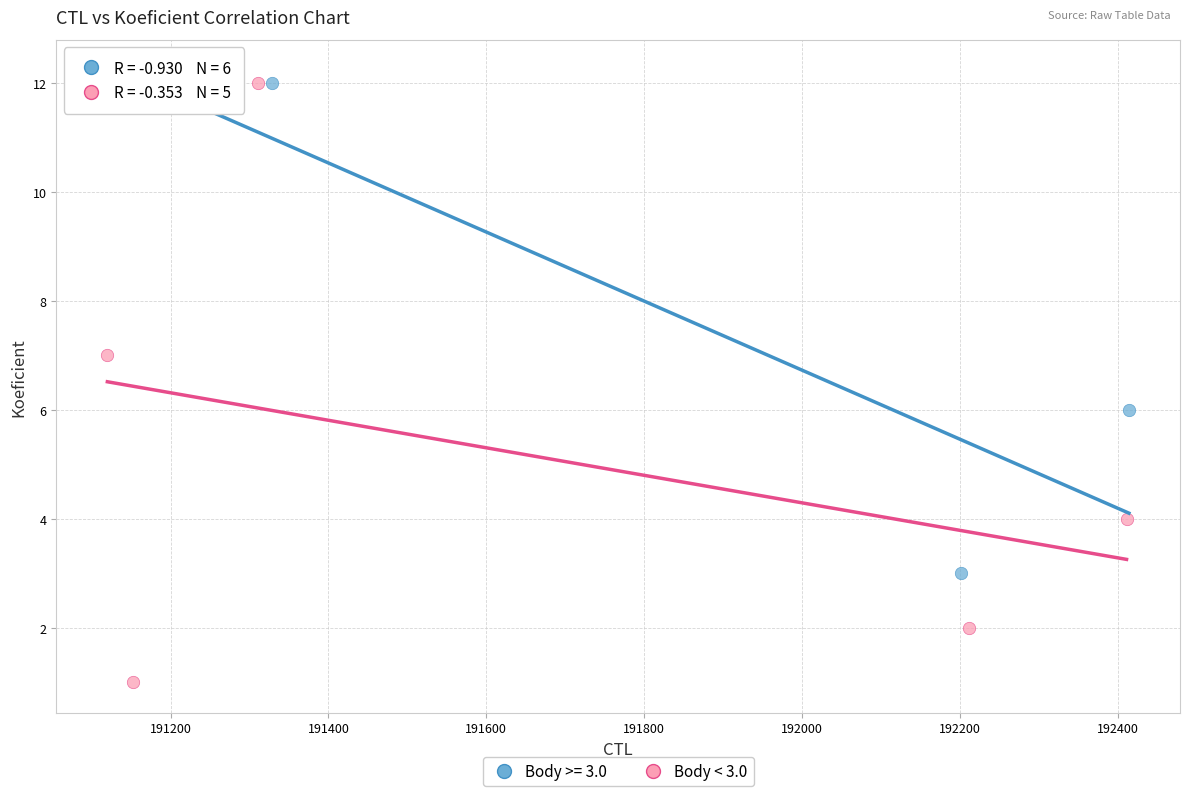

Which series has the largest Y range (max minus min)?

Body < 3.0